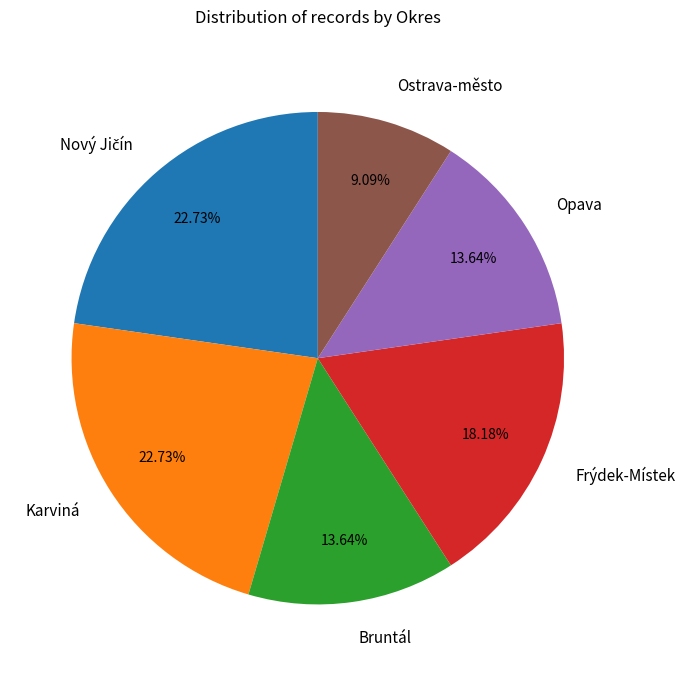

What percentage is the Ostrava-město slice, to the nearest percent?

9%